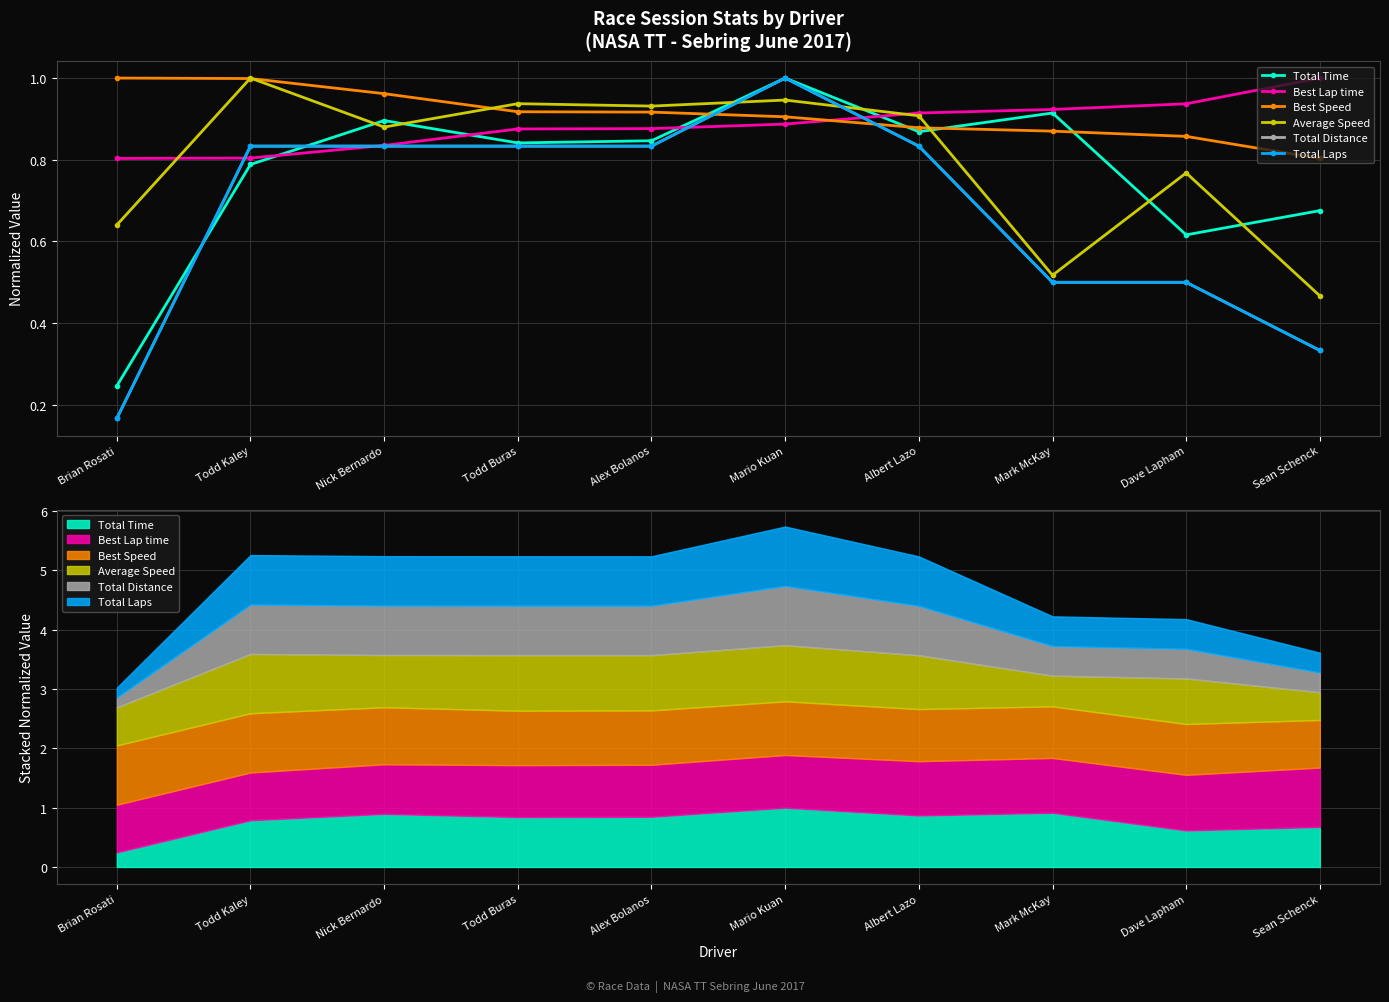

Is this an area chart (filled region under the line)?

No